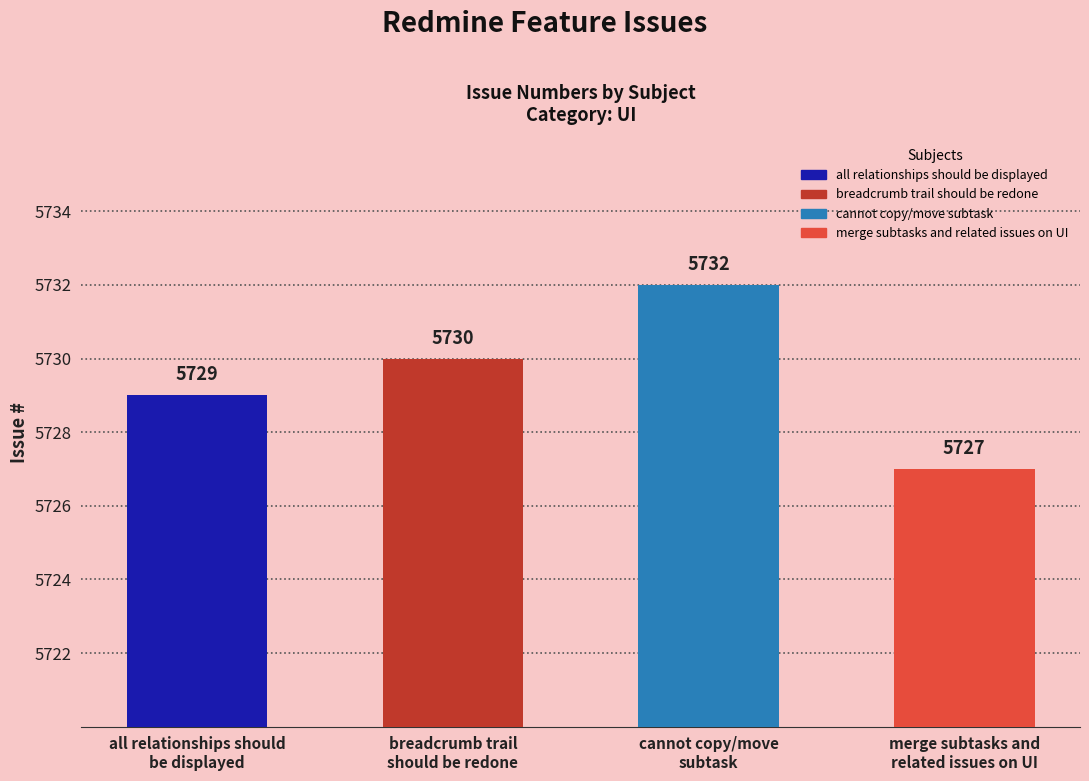

The chart shows a value of 5727 at merge subtasks and
related issues on UI. True or false?

True